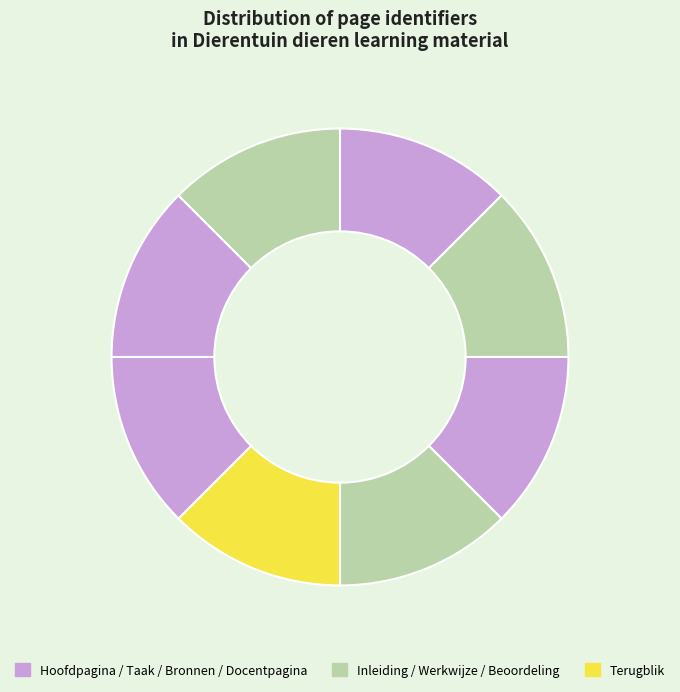

Count the number of slices in the pie.

8